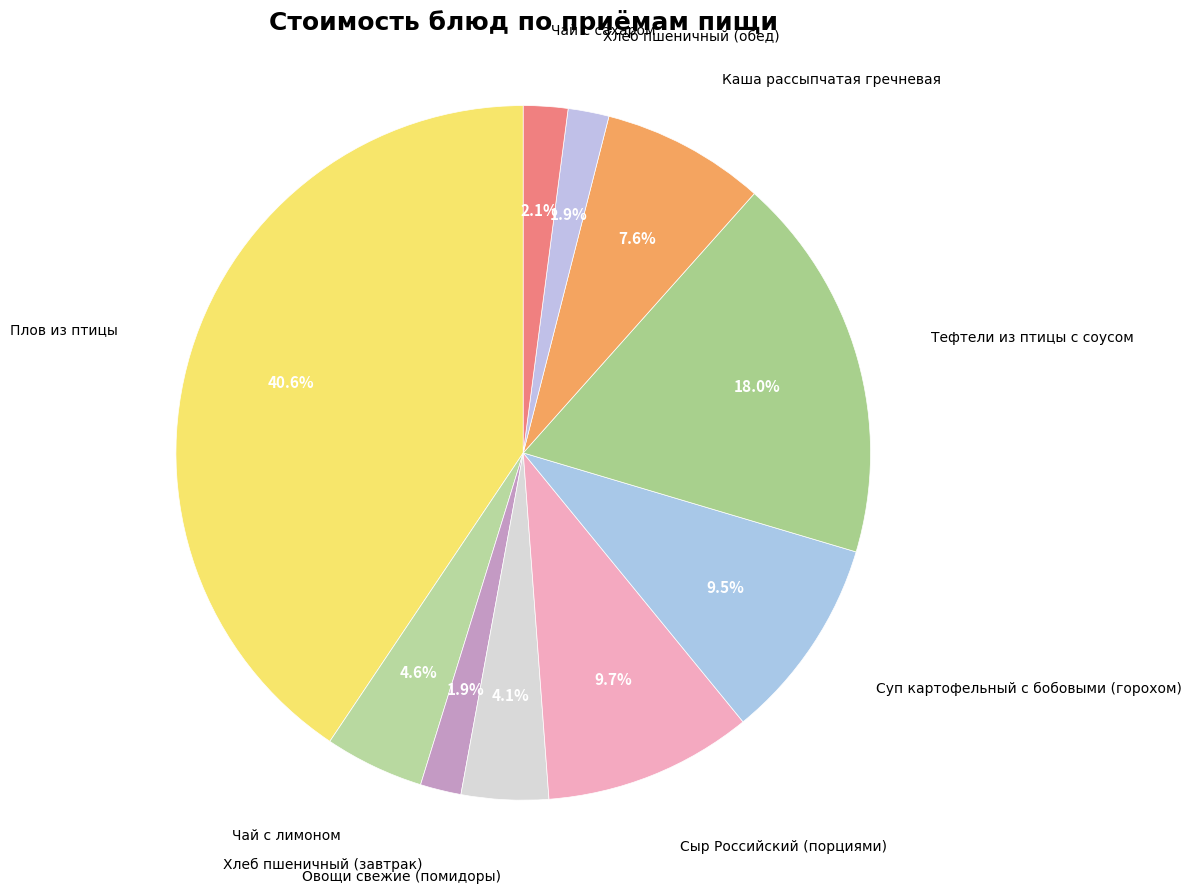

Is there any slice that represents more than half of the pie?

No